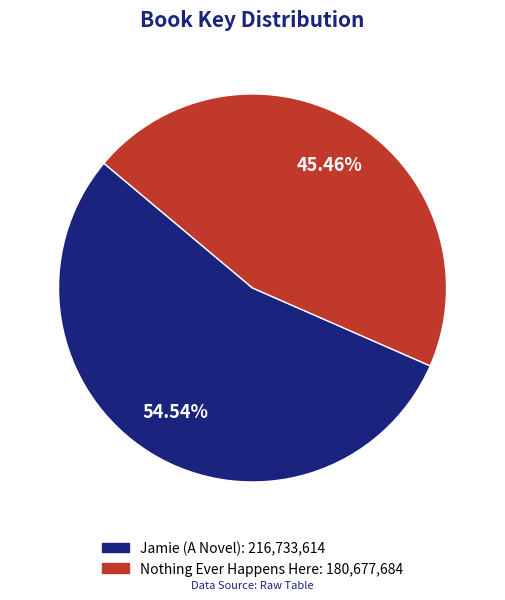

Which has a higher value, Jamie (A Novel) or Nothing Ever Happens Here?

Jamie (A Novel)